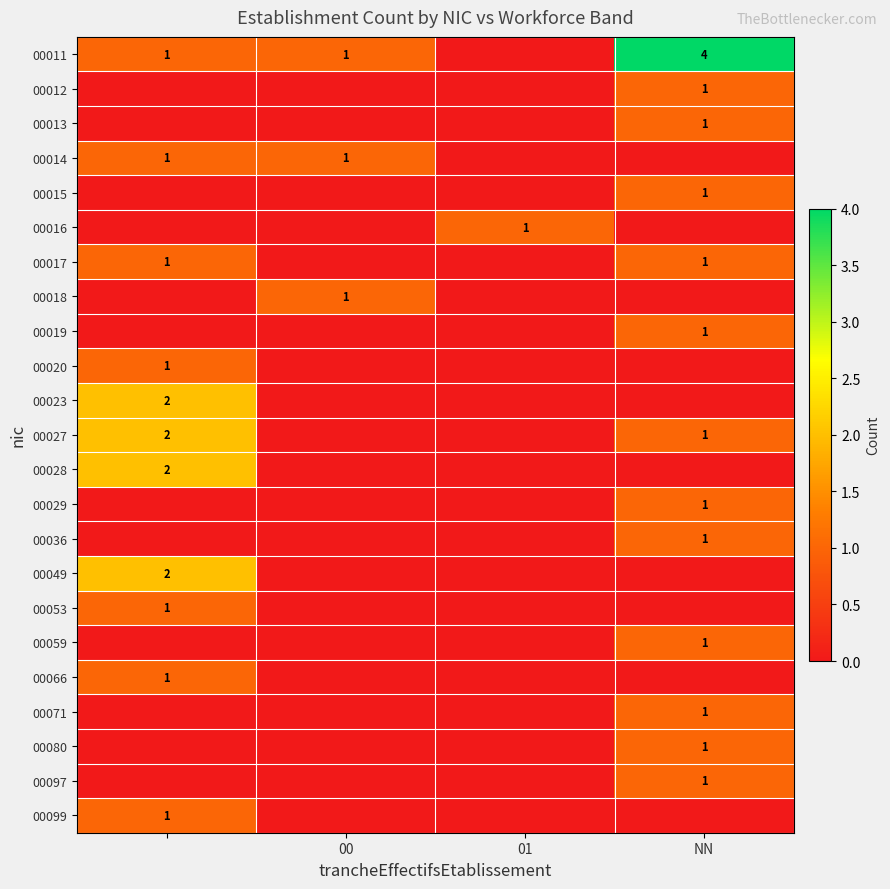

The value of 00012 at NN is 1. True or false?

True